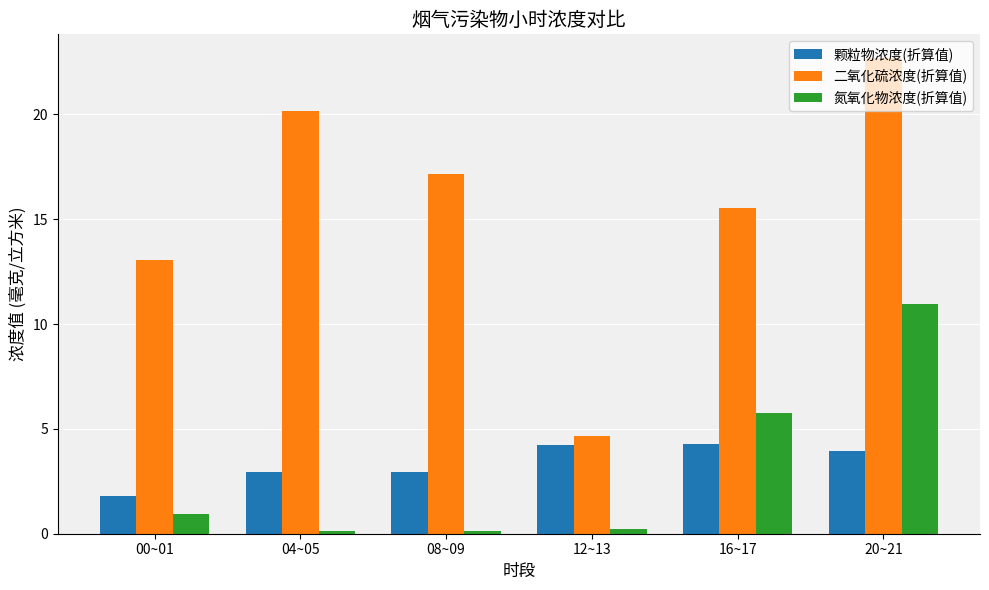

What is the sum of the 颗粒物浓度(折算值) values at 12~13 and 04~05?

7.2